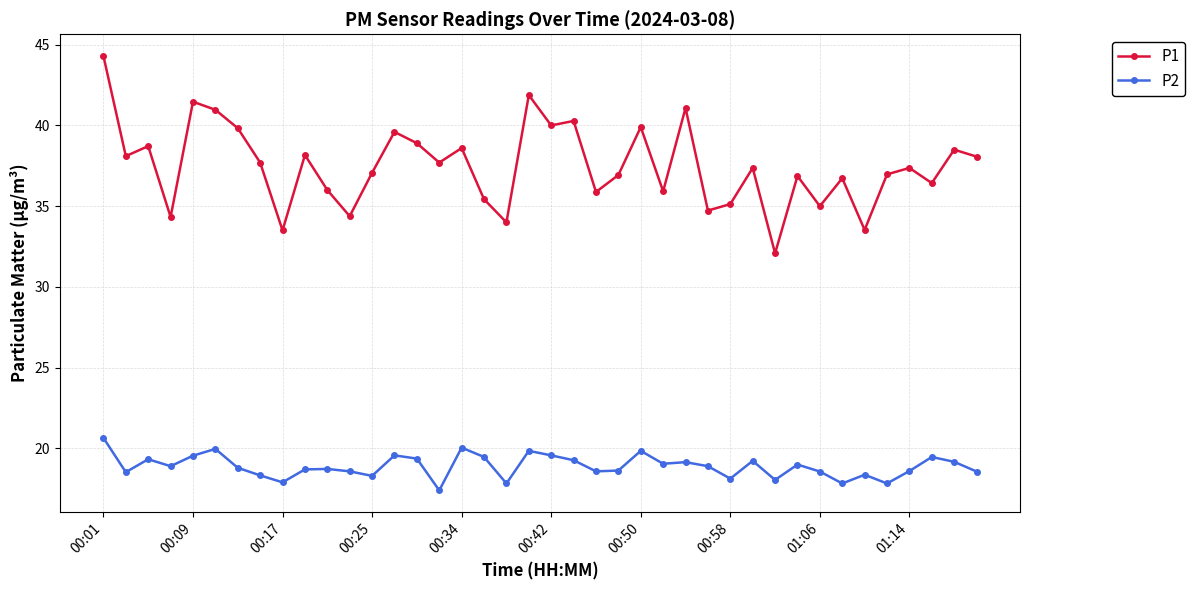

True or false: P2 and P1 cross at least once.

False